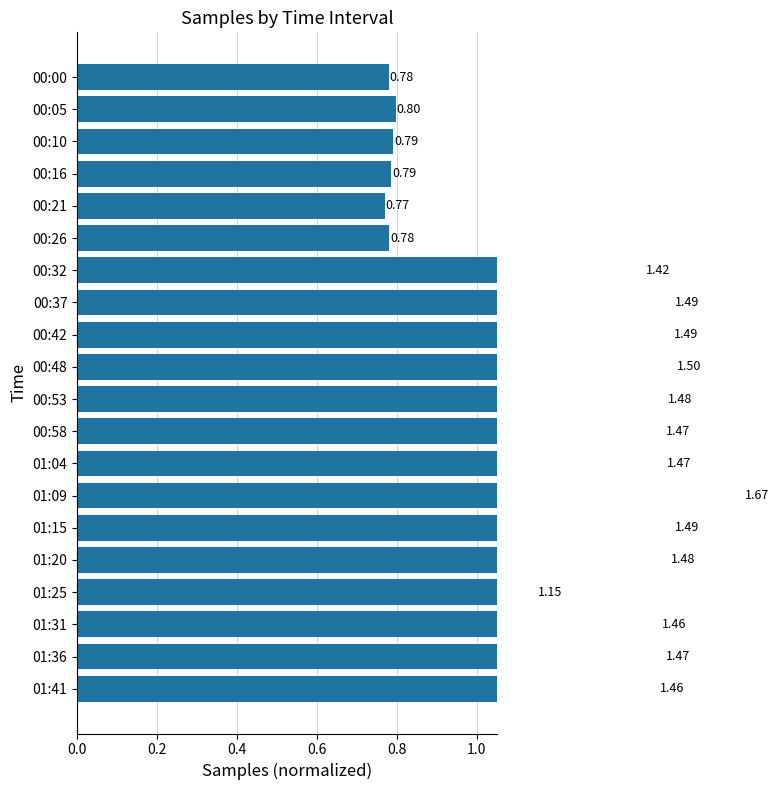

How many series are shown in this chart?

1